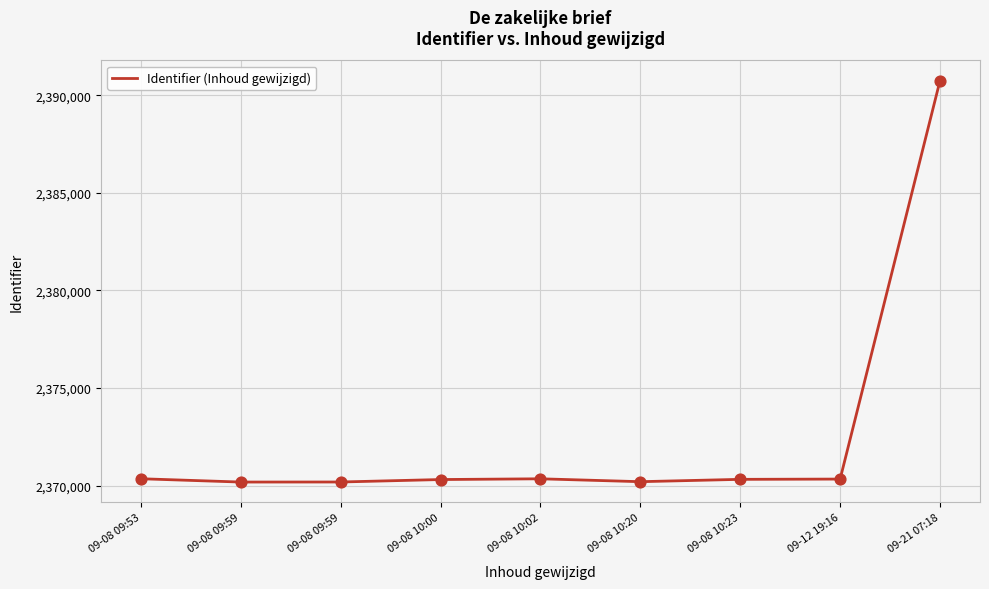

Approximately how many times larger is the value at 09-08 10:02 compared to 09-08 10:23?

1.0